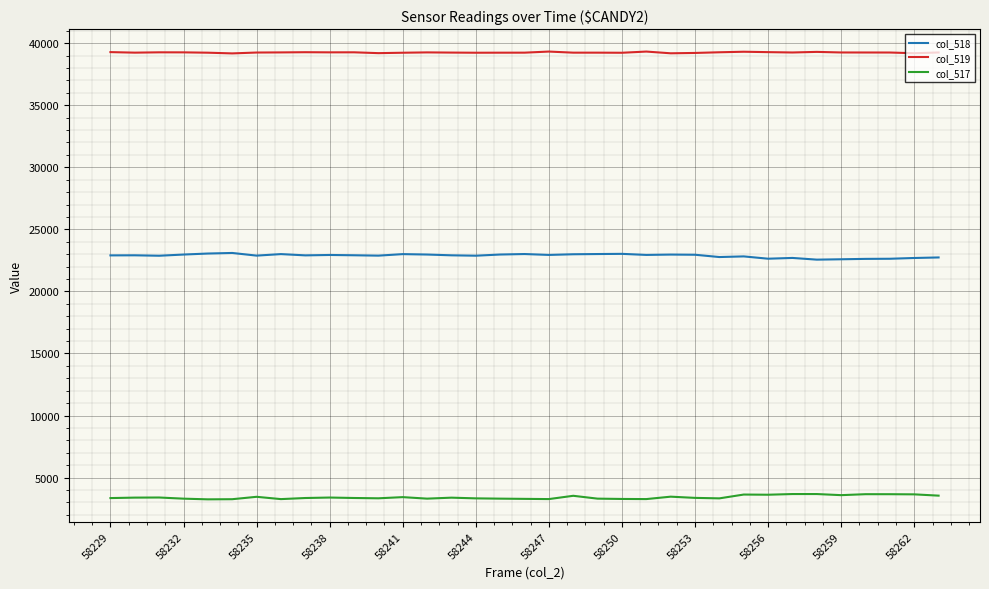

Which series has the largest total across all categories?

col_519